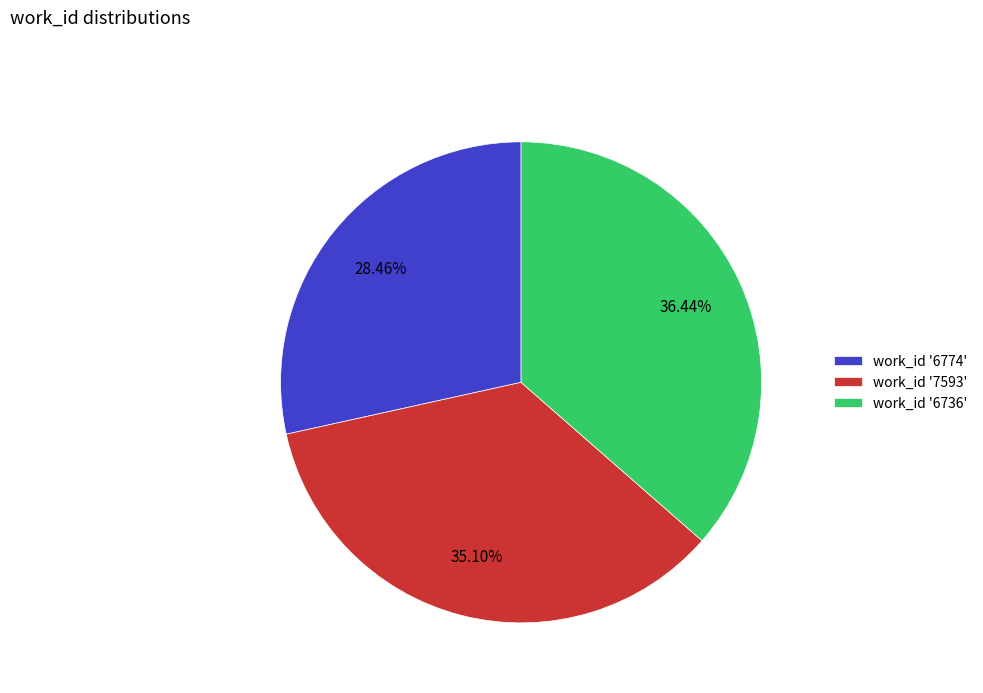

Which category has the biggest portion of the pie?

work_id '6736'